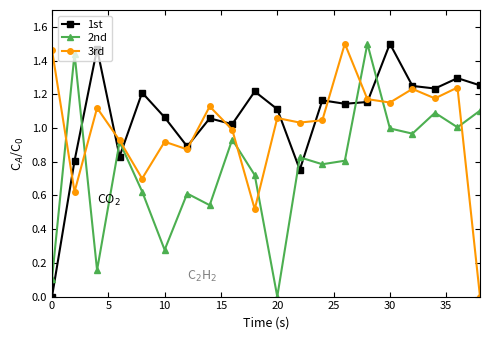

Which series has the largest total across all categories?

1st